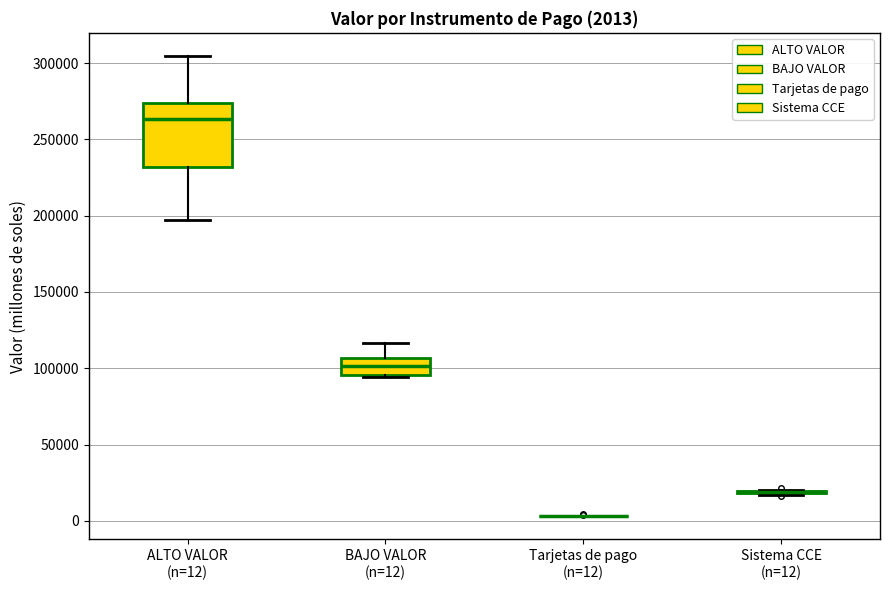

Which box is the tallest, from its lower edge to its upper edge?

ALTO VALOR (n=12)